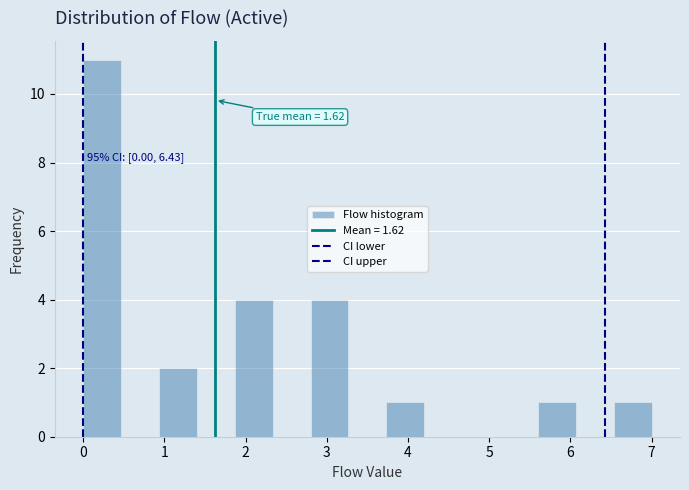

Which range on the x-axis has the tallest bar?

0.0 to 0.5